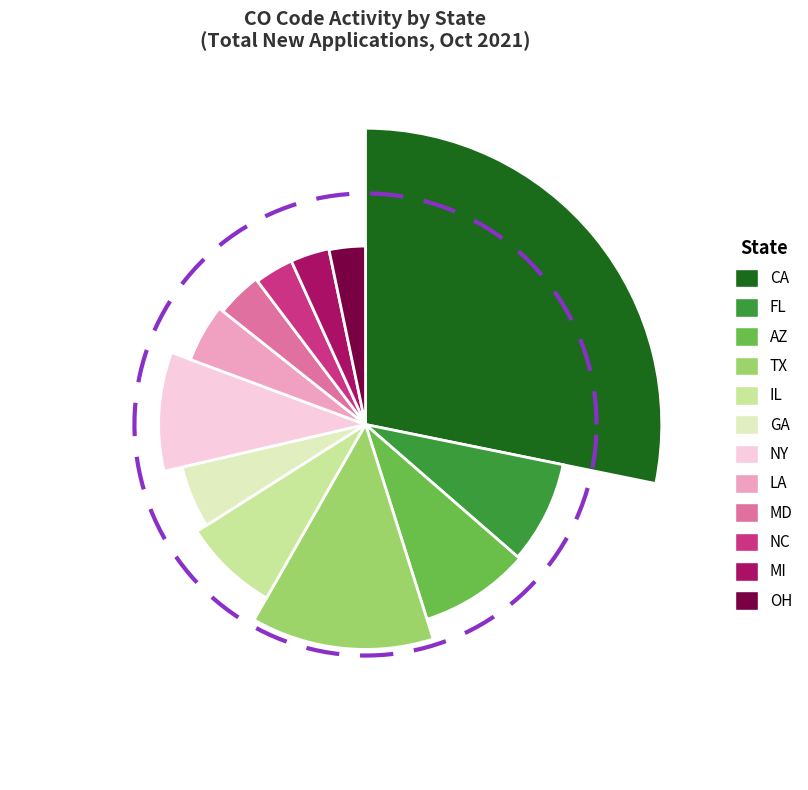

What percentage is the GA slice, to the nearest percent?

5%